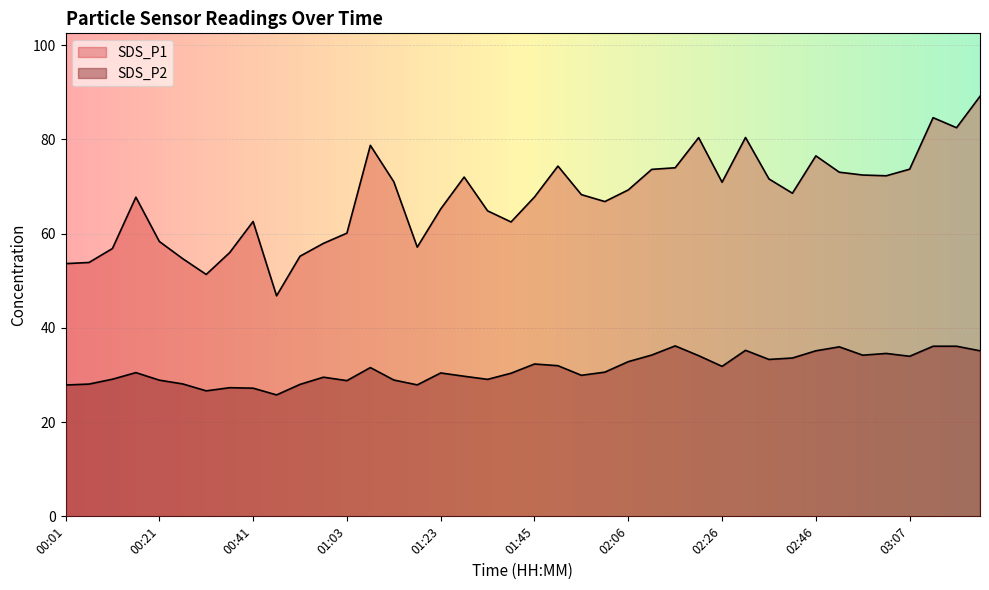

What is the difference between the maximum and second lowest values in the SDS_P1 series?

37.8